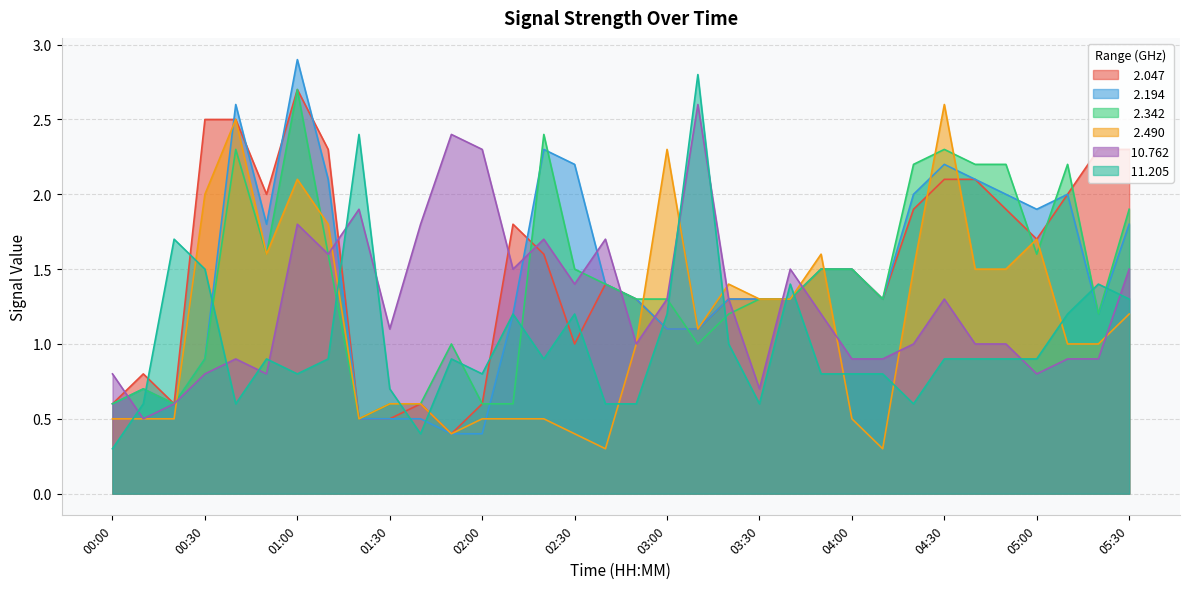

What is the label of the 26th point from the left?

04:10